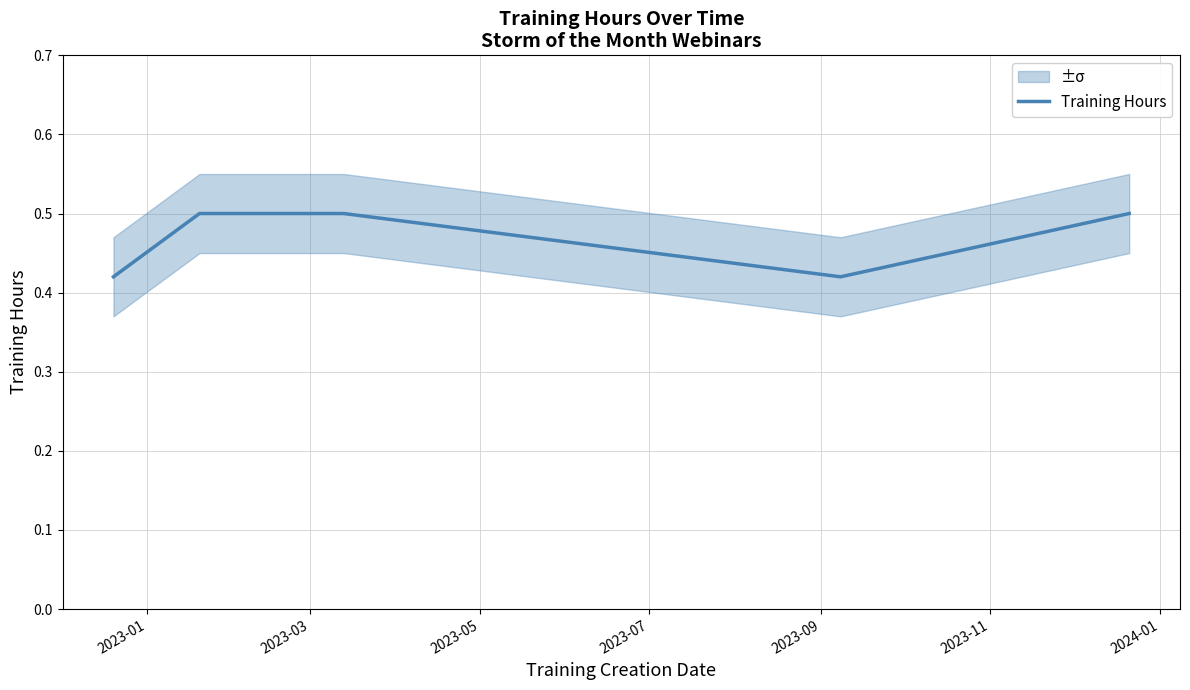

How many categories are shown in the chart?

5